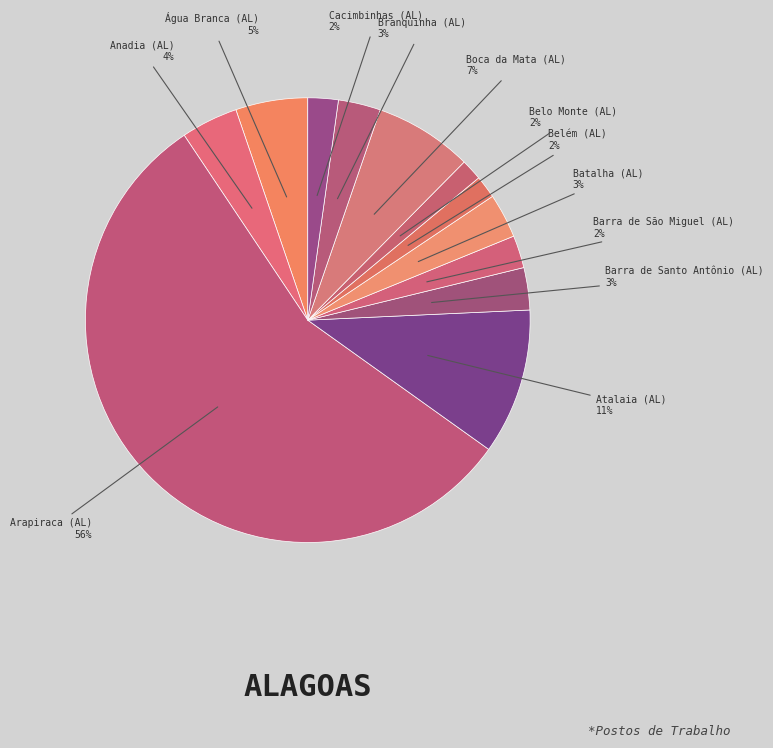

Which category has the biggest portion of the pie?

Arapiraca (AL)